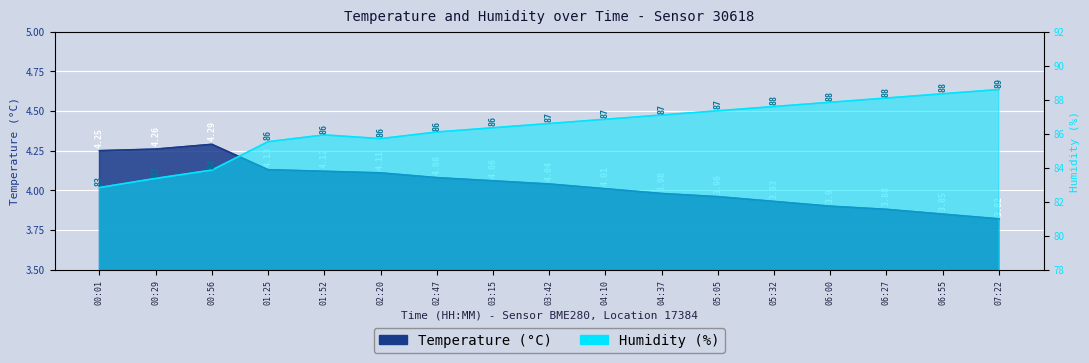

What position from the left is 00:01?

1